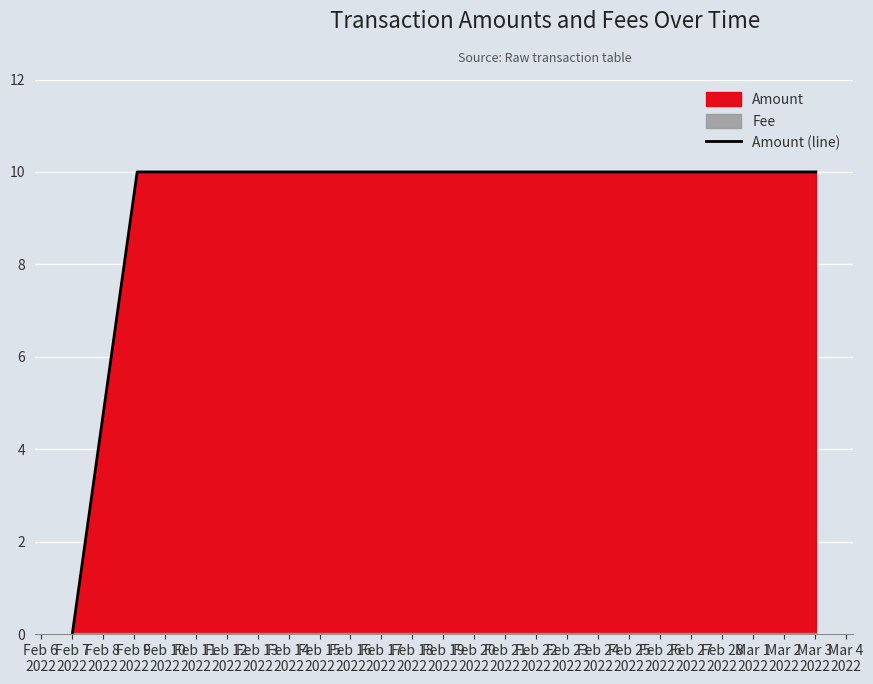

What is the maximum value for Amount (line)?

10.0